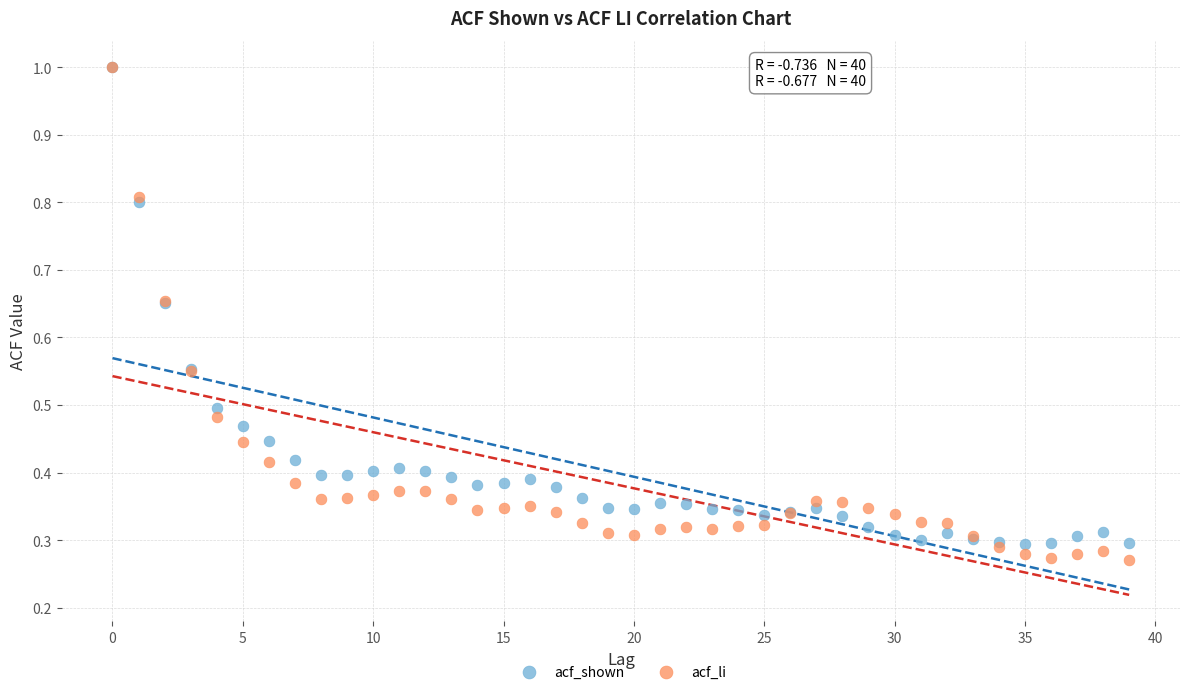

Which series has the widest spread of Y values?

acf_li